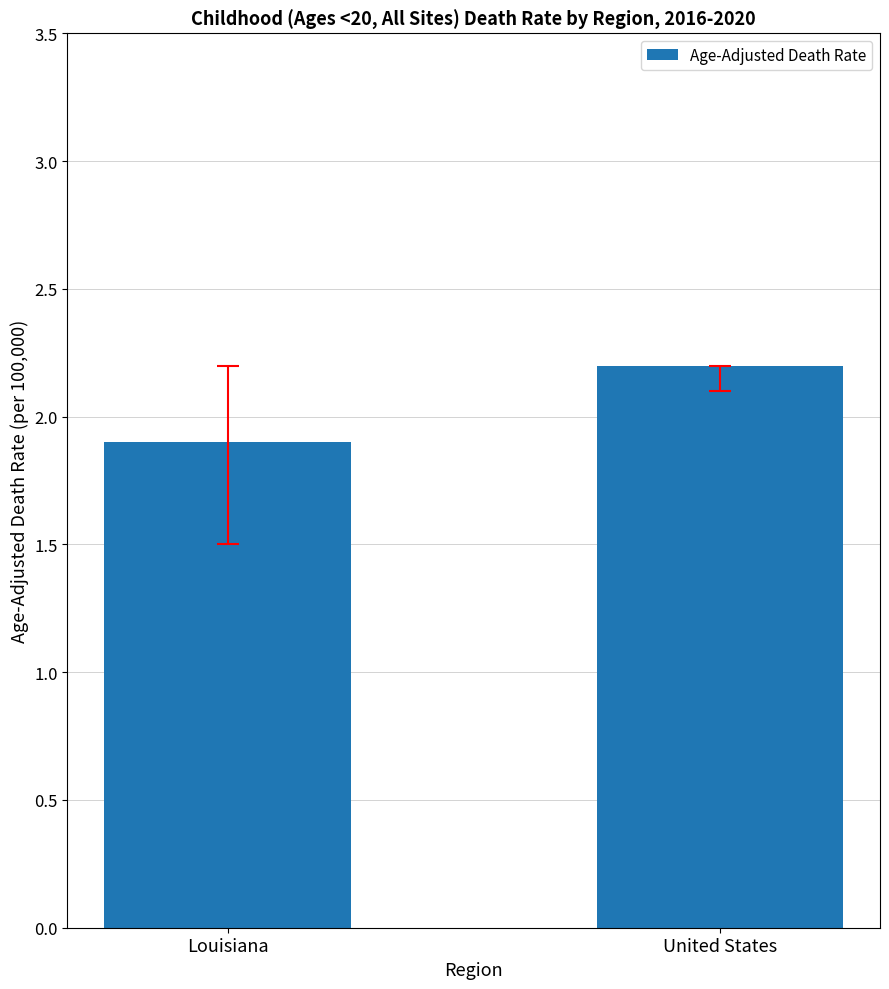

What is the sum of the values at United States and Louisiana?

4.1